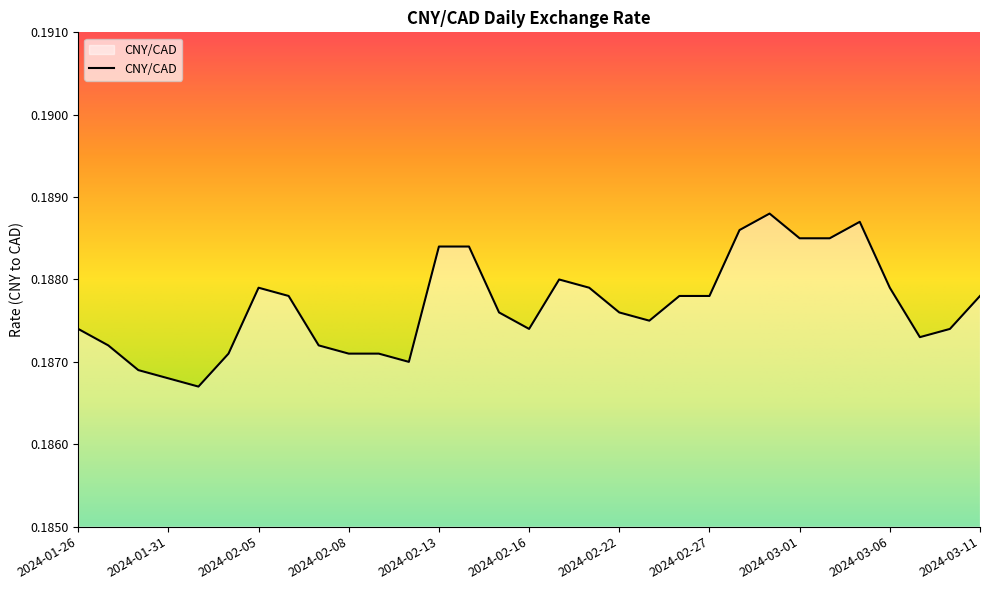

List the labels in order of value, largest first.

2024-02-29, 2024-03-05, 2024-02-28, 2024-03-01, 2024-03-04, 2024-02-13, 2024-02-14, 2024-02-20, 2024-02-05, 2024-02-21, 2024-03-06, 2024-02-06, 2024-02-26, 2024-02-27, 2024-03-11, 2024-02-15, 2024-02-22, 2024-02-23, 2024-01-26, 2024-02-16, 2024-03-08, 2024-03-07, 2024-01-29, 2024-02-07, 2024-02-02, 2024-02-08, 2024-02-09, 2024-02-12, 2024-01-30, 2024-01-31, 2024-02-01